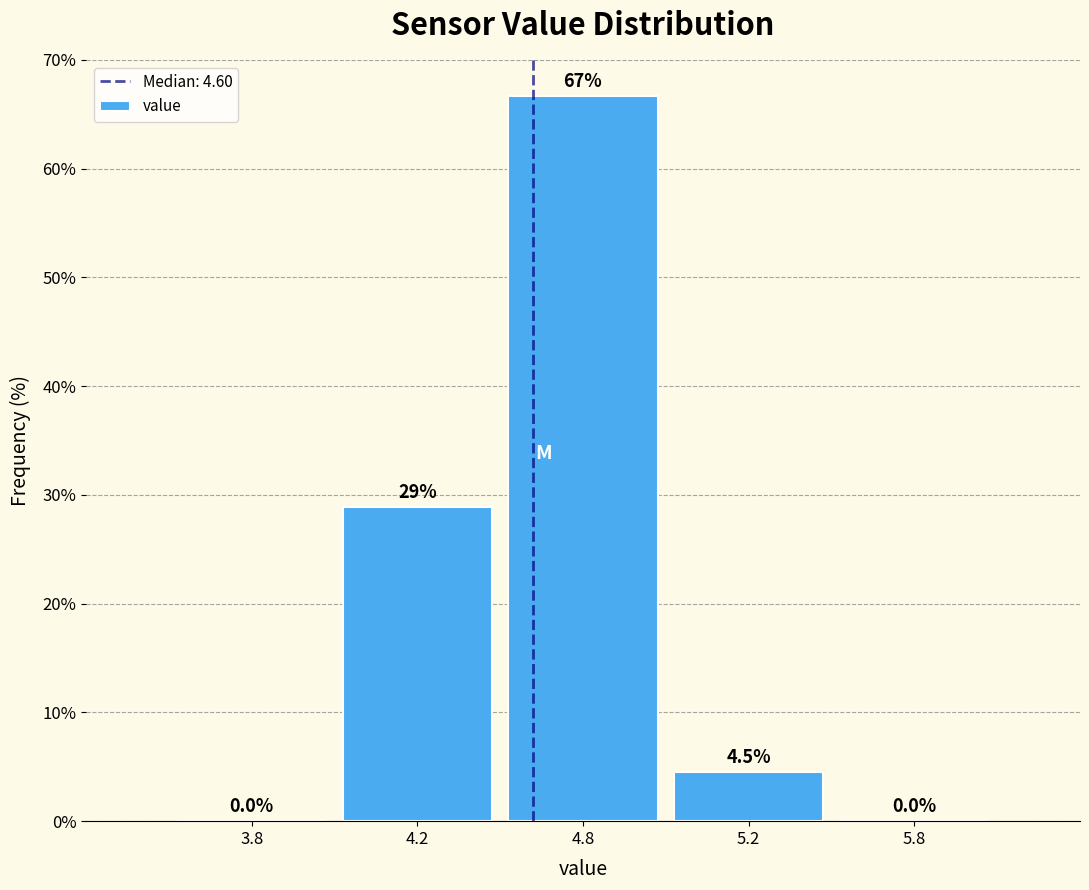

Reading left to right, transcribe all the data shown in this chart.

3.8=0.0	4.2=28.8	4.8=66.7	5.2=4.5	5.8=0.0